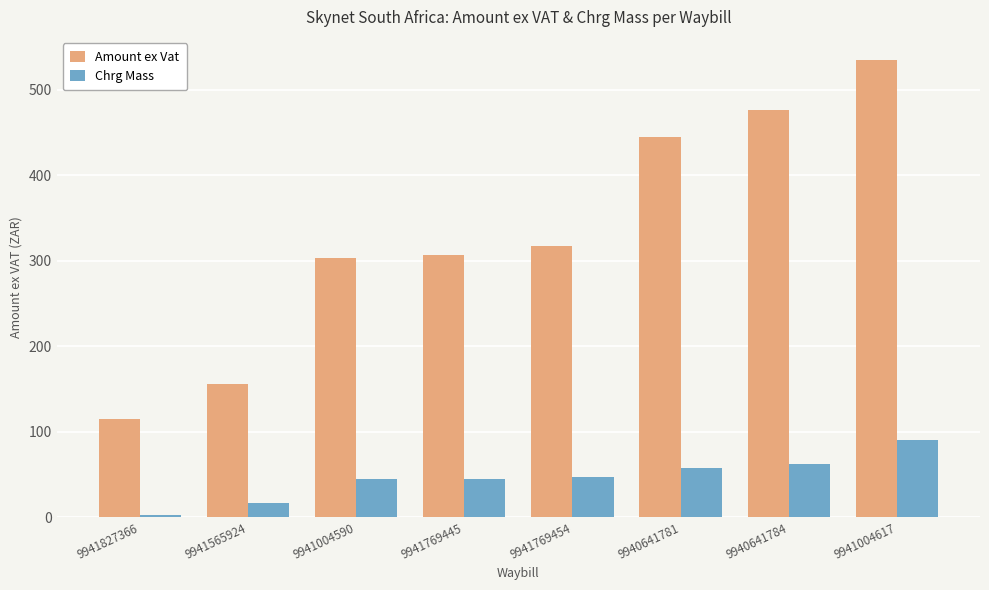

What are all the series names shown in the legend?

Amount ex Vat, Chrg Mass